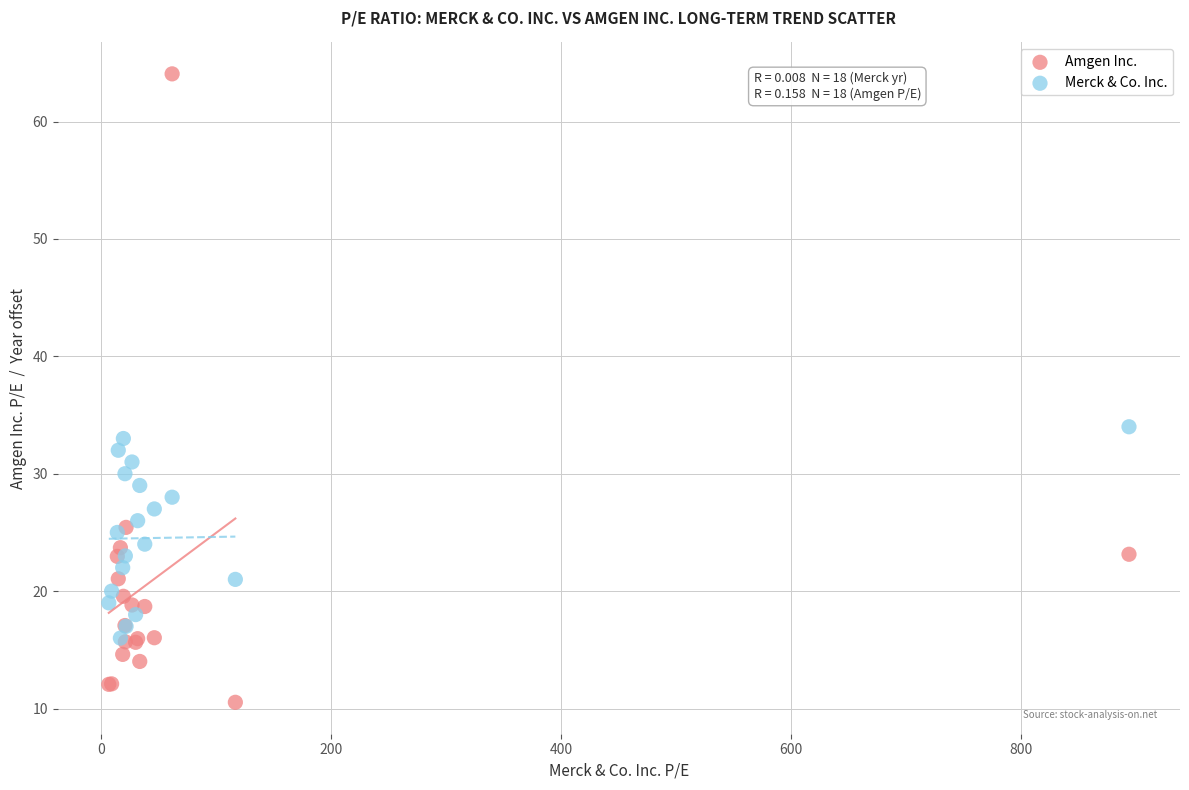

What are all the series names shown in the legend?

Amgen Inc., Merck & Co. Inc.